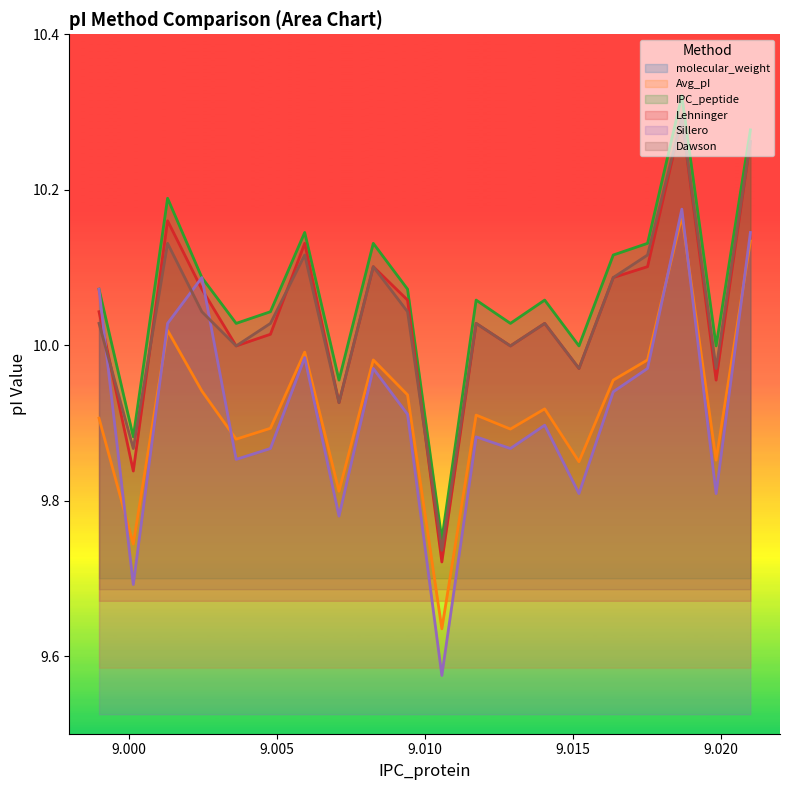

True or false: Dawson and Sillero intersect in this chart.

True